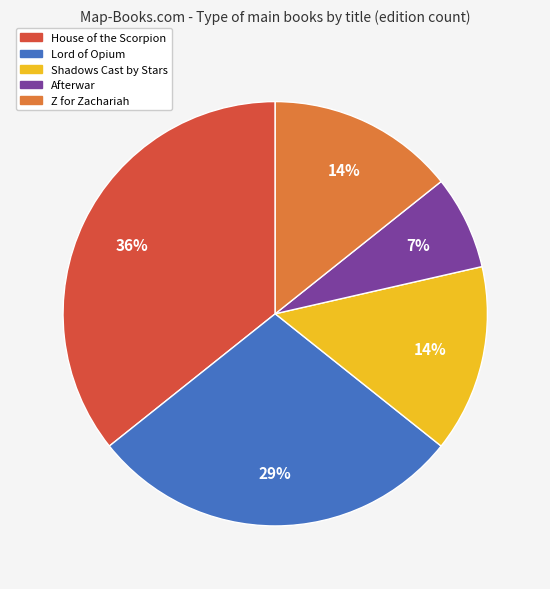

To the nearest percent, what is the difference between the Afterwar and Shadows Cast by Stars slice percentages?

7%